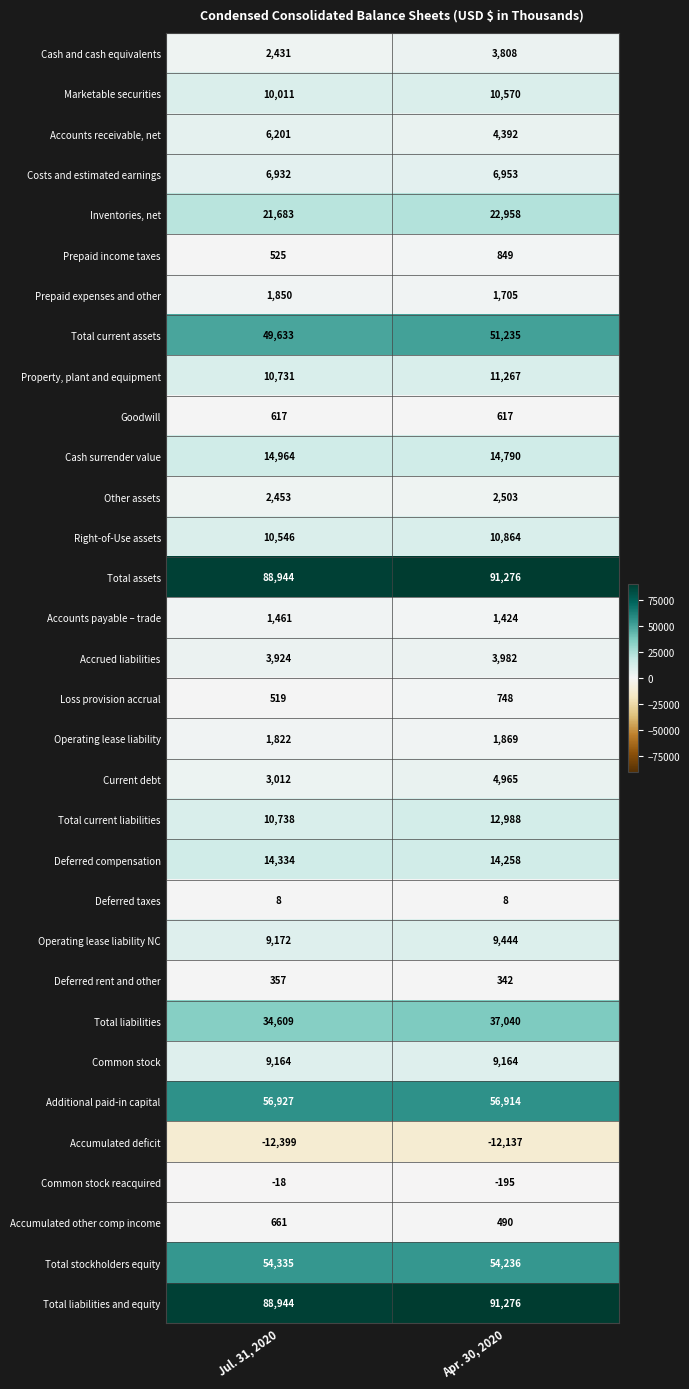

Where is Other assets nearest to the value 2478?

Jul. 31, 2020